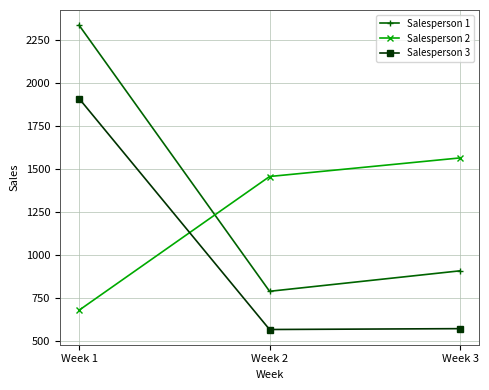

Read the Salesperson 3 value at Week 1.

1908